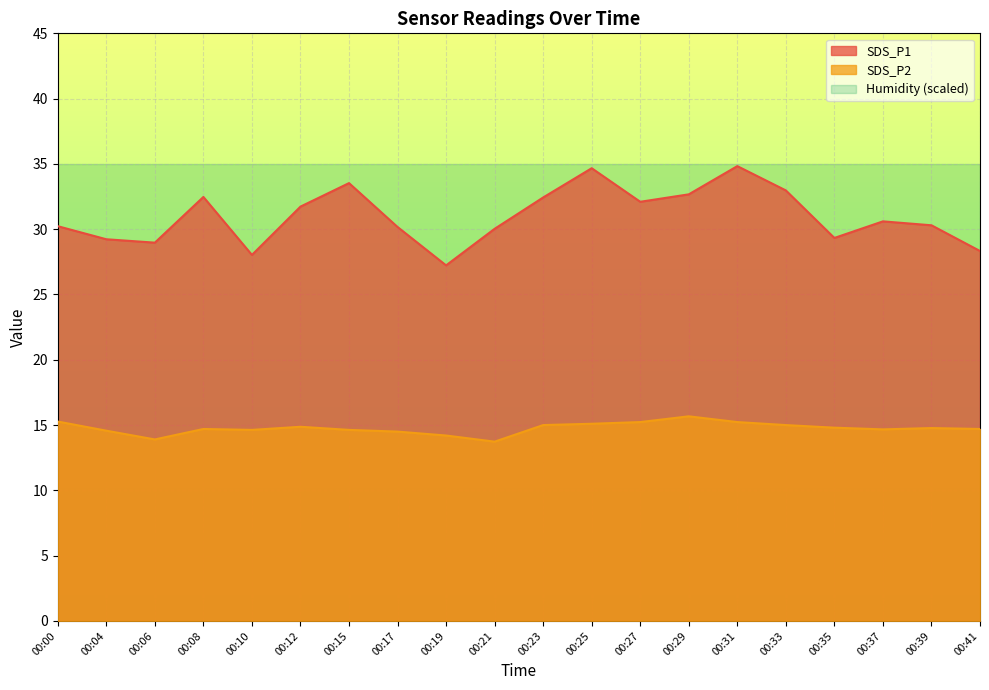

True or false: SDS_P2 has a value of 14.7 at 00:08.

True